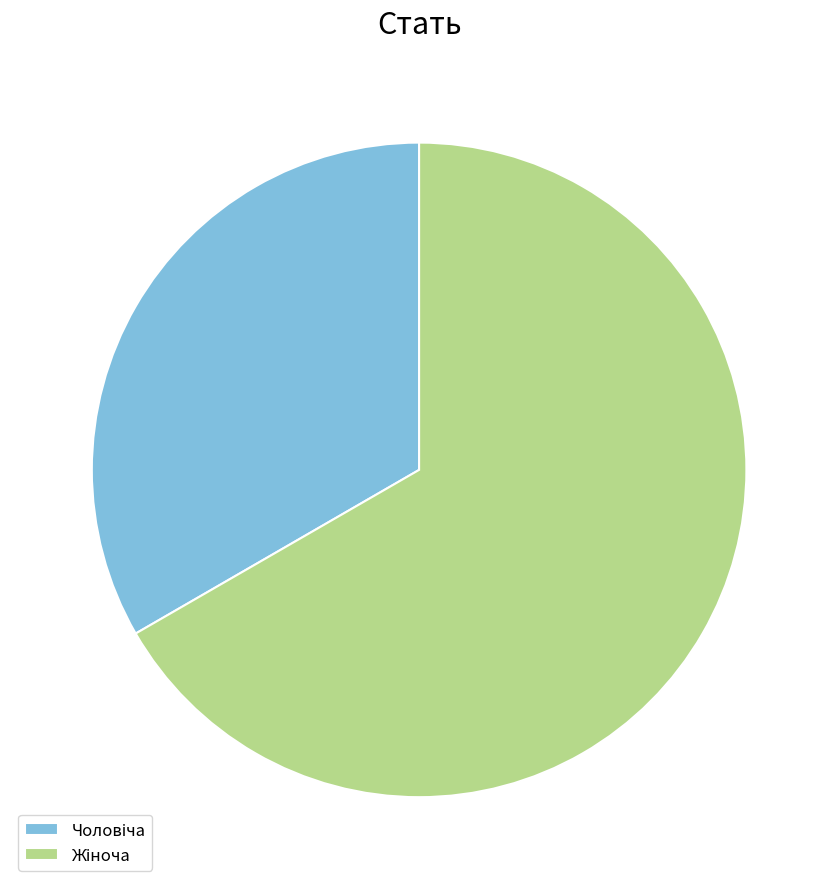

How many segments does this pie chart have?

2